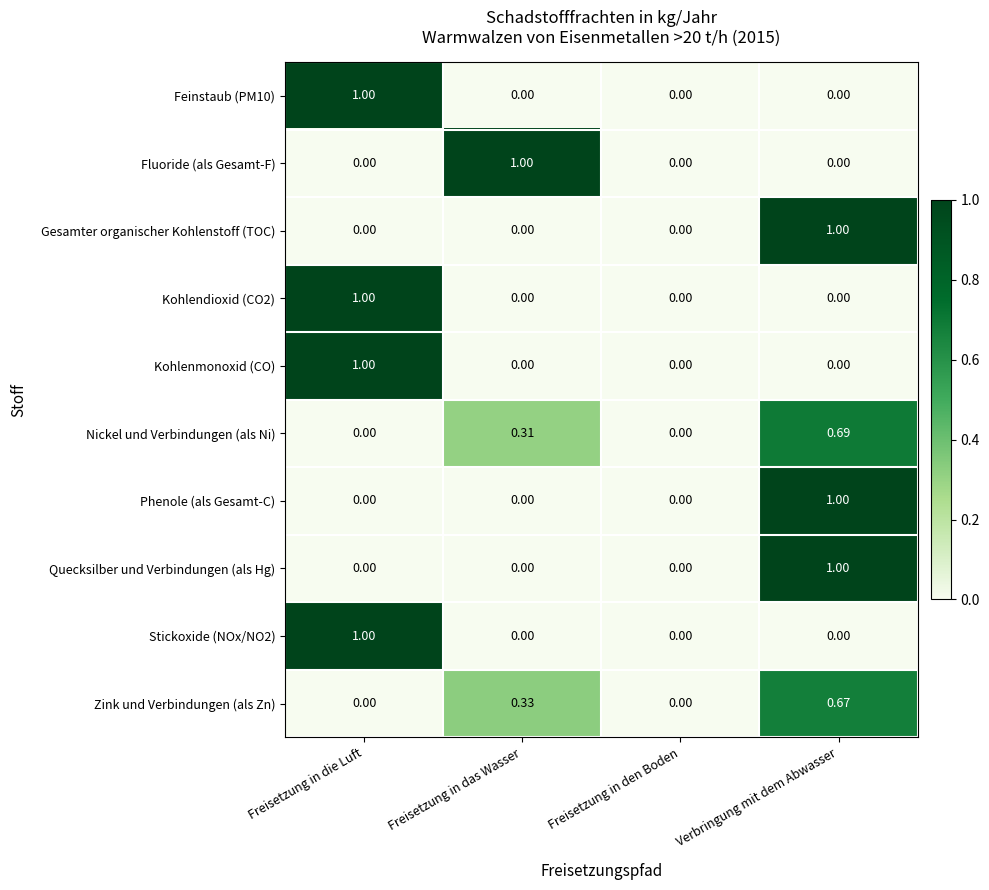

Between Freisetzung in das Wasser and Freisetzung in den Boden, which series saw the biggest shift?

Fluoride (als Gesamt-F)